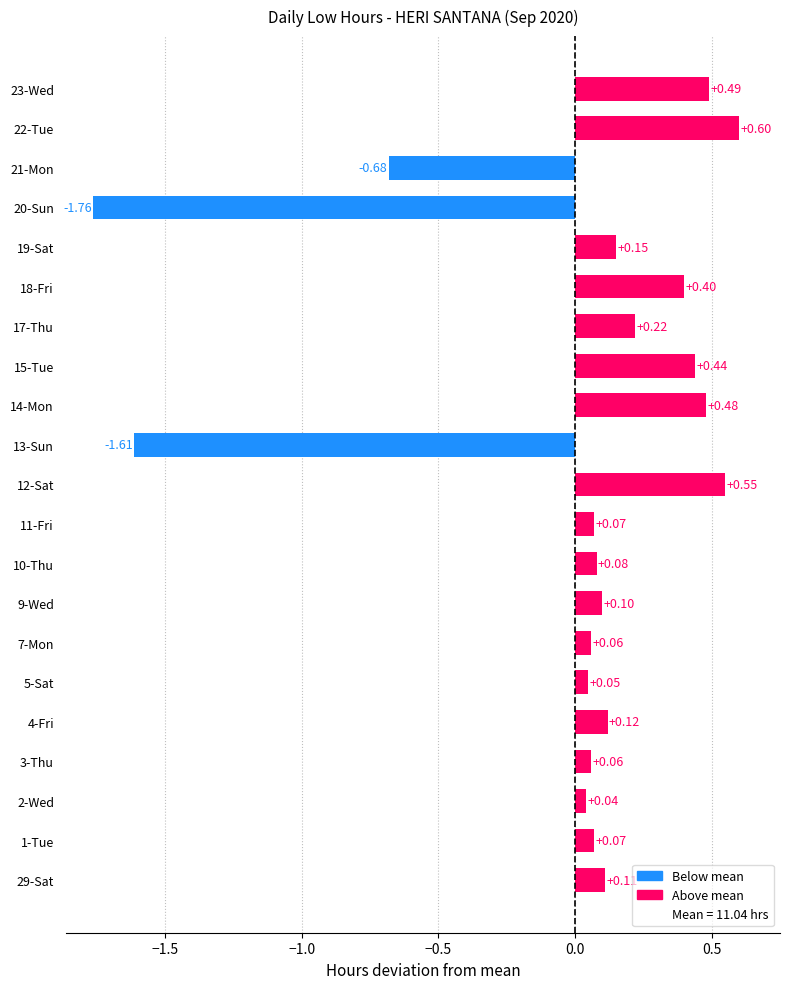

What value does the data have at 9-Wed?

0.1